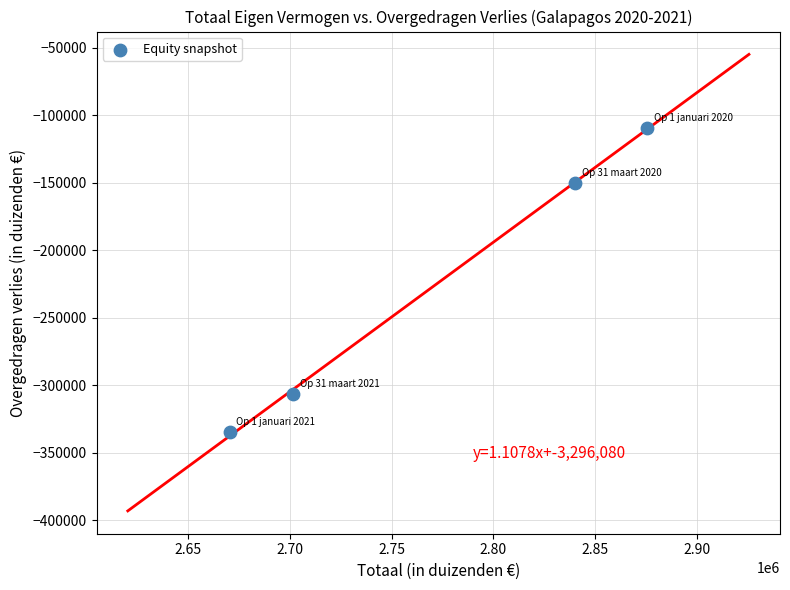

What is the range of X values (max minus min)?

205303